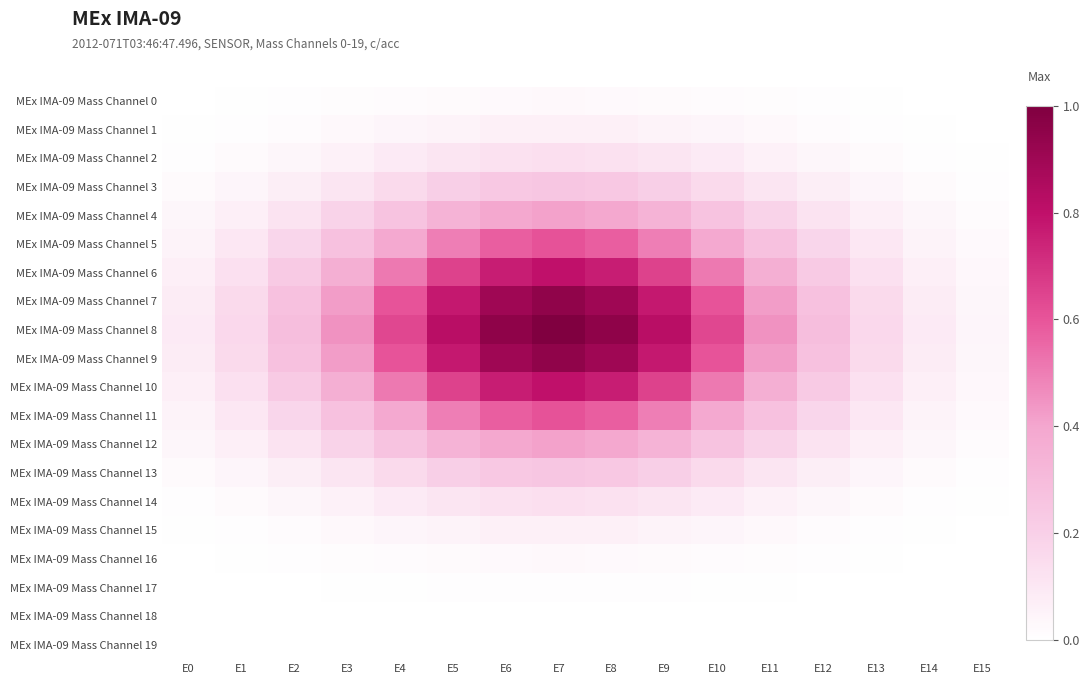

What is the total value across all series at E8?

7.1